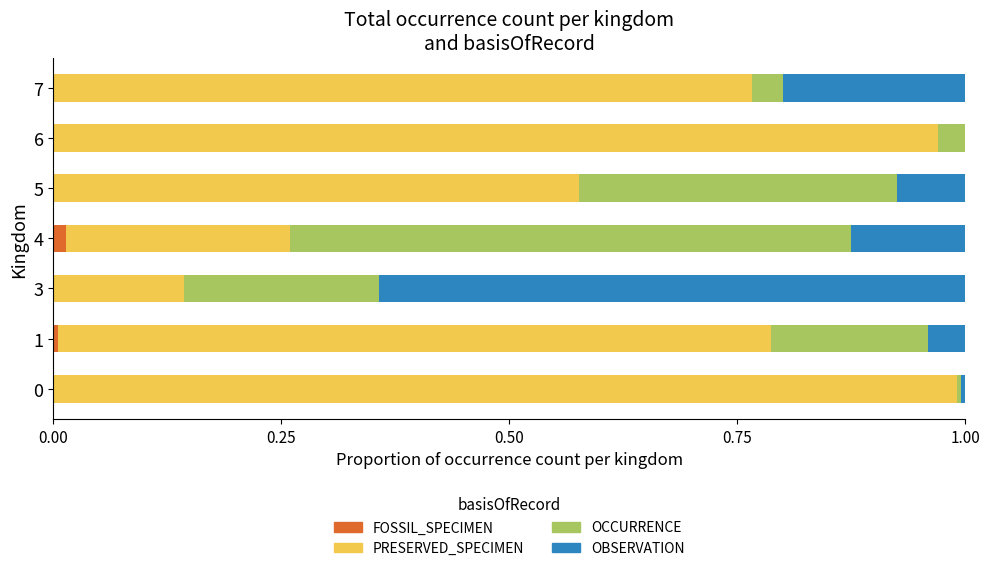

The FOSSIL_SPECIMEN series shows 0.0 at 4. True or false?

True